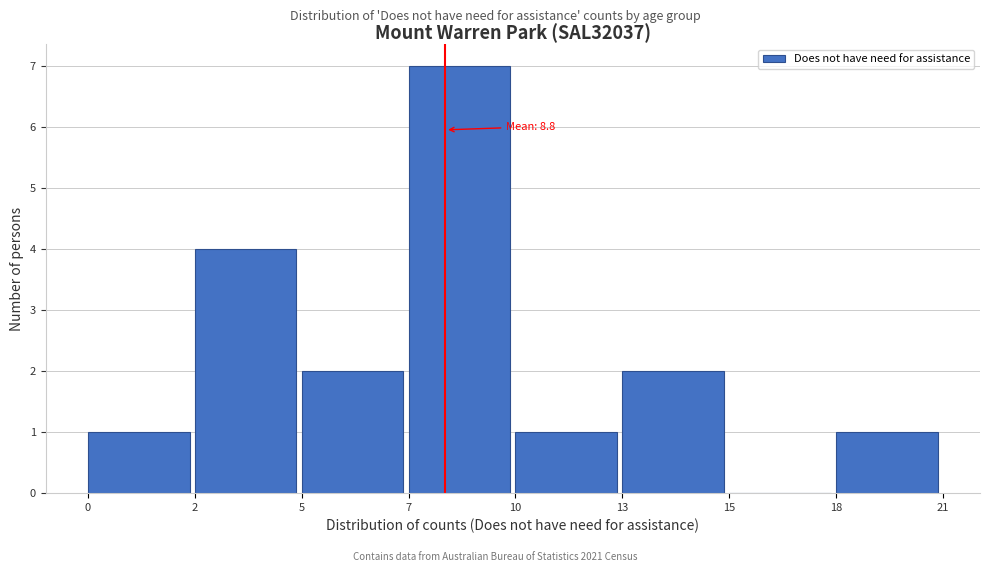

Reading left to right, list all the values displayed in this chart.

0=1	2=4	5=2	7=7	10=1	13=2	15=0	18=1